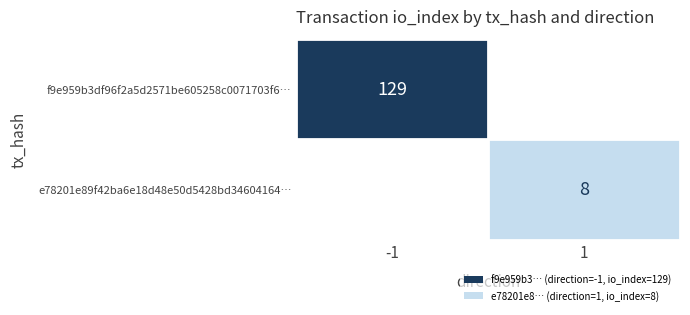

True or false: e78201e89f42ba6e18d48e50d5428bd34604164… has a value of 4 at 1.

False